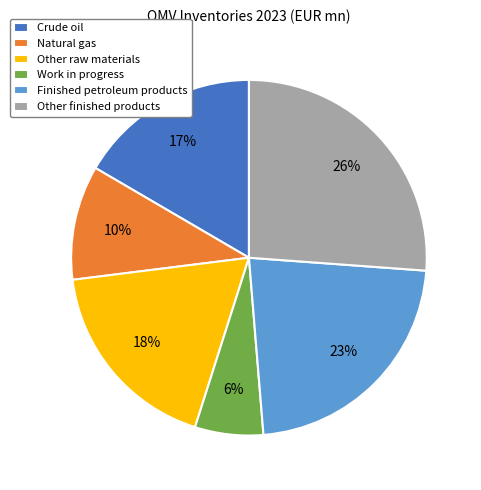

Is there a majority slice in this chart?

No